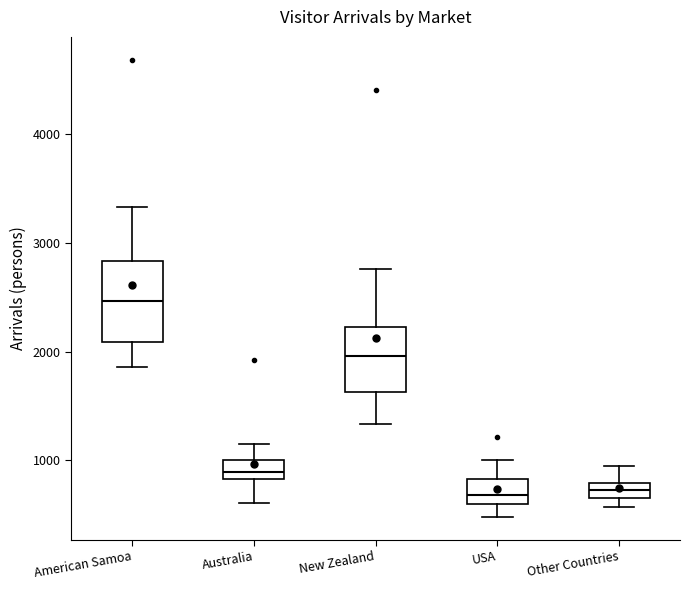

Which box has the highest median line?

American Samoa